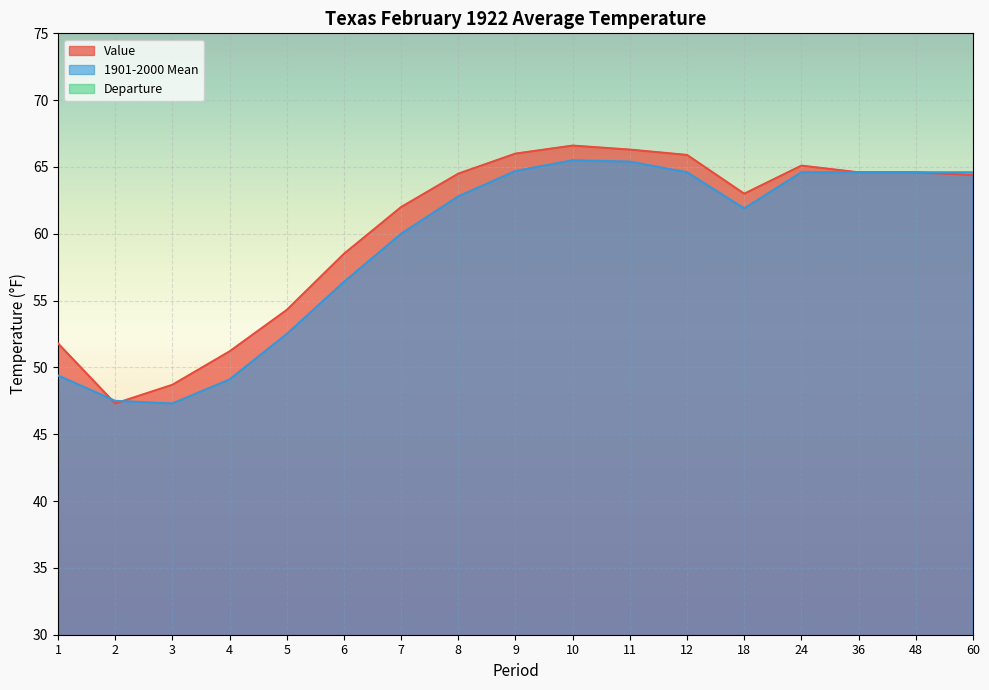

True or false: Value and Departure cross at least once.

False